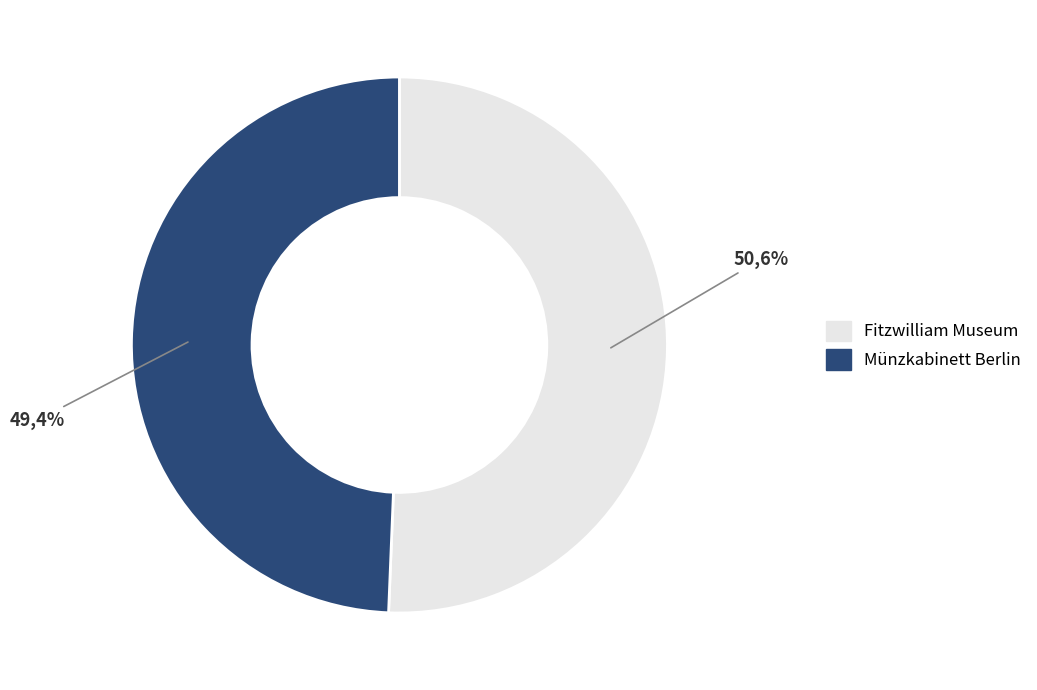

What is the ratio of the value at Fitzwilliam Museum to the value at Münzkabinett Berlin?

1.0